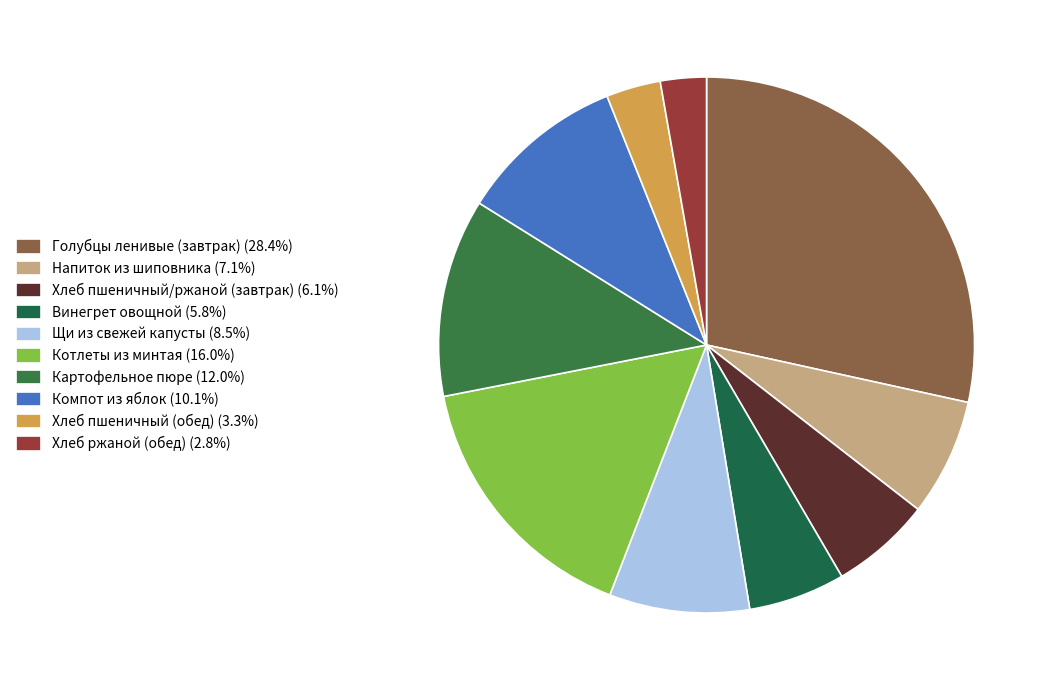

Which has a higher value, Компот из яблок or Хлеб ржаной (обед)?

Компот из яблок